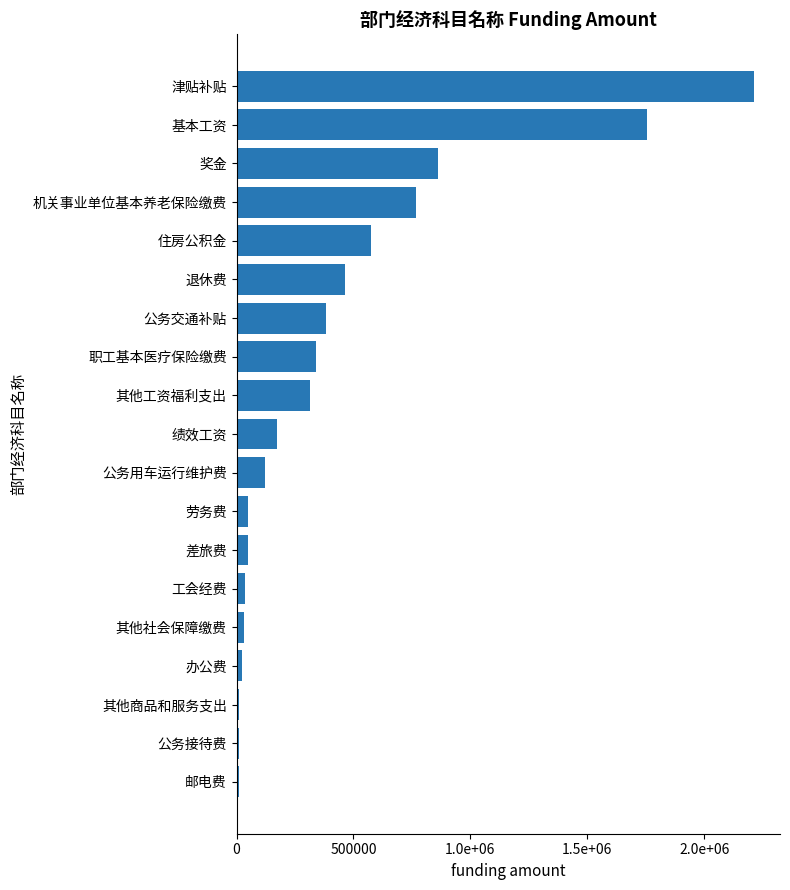

Which category has the highest value across all series?

津贴补贴